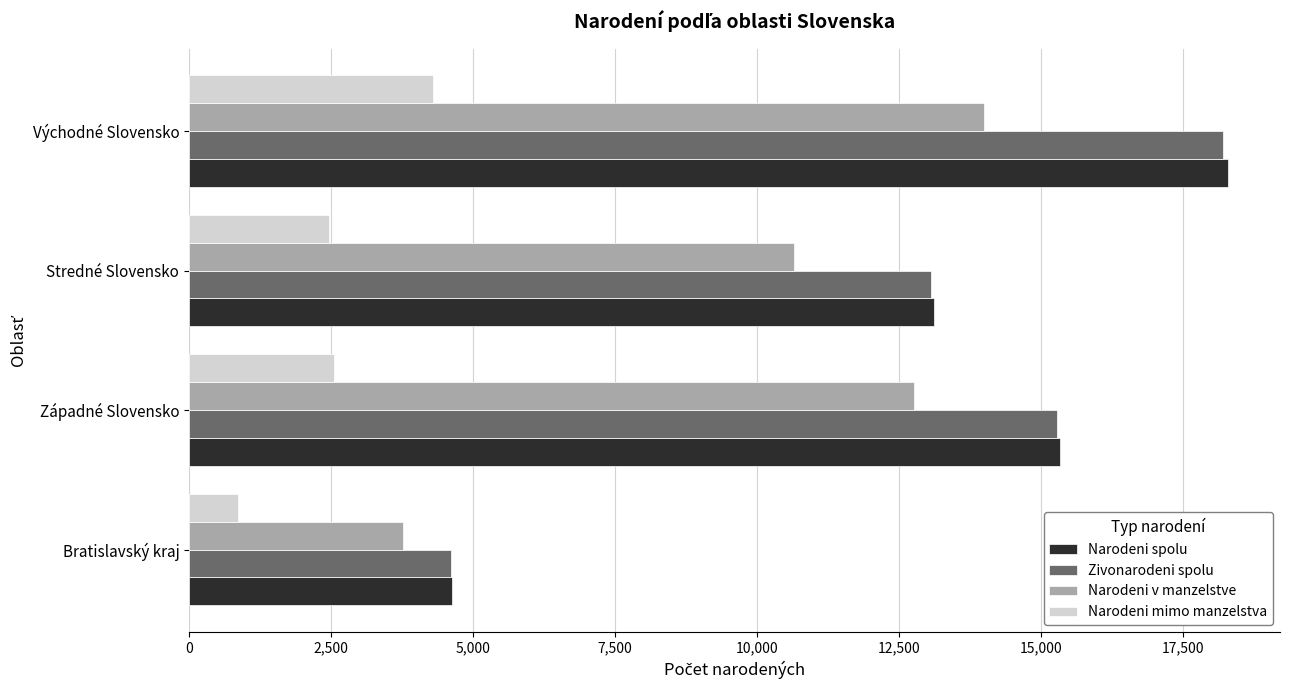

What is the greatest value displayed?

18288